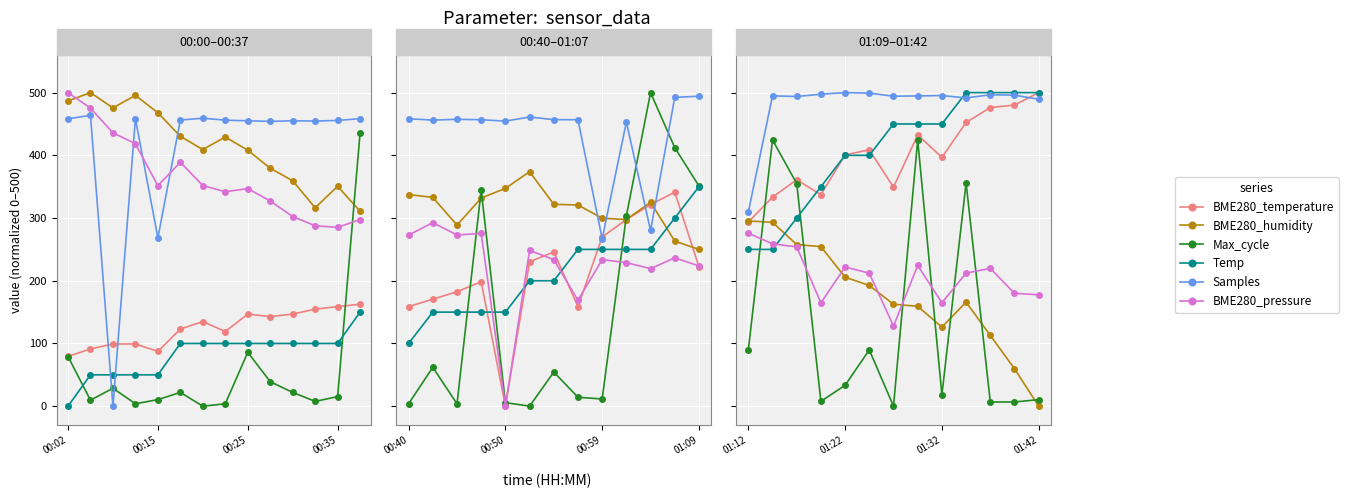

What position from the left is 13?

14